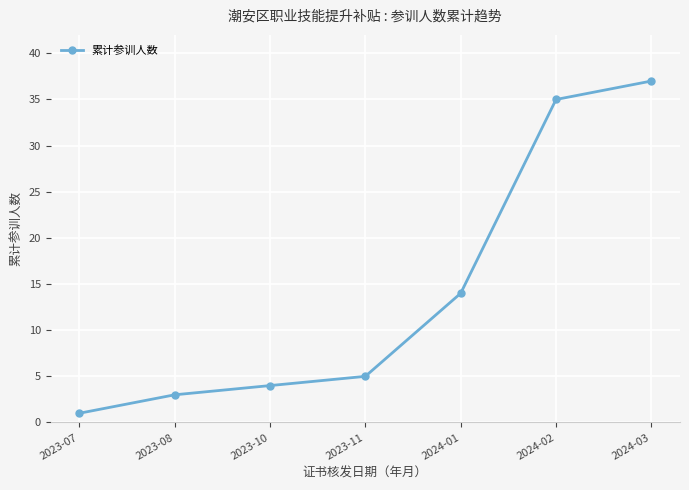

Is it true that the value at 2024-03 is 9?

False